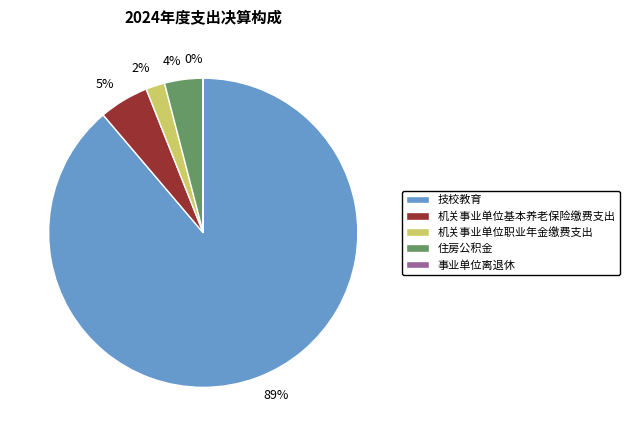

To the nearest percent, what portion does 机关事业单位基本养老保险缴费支出 represent?

5%